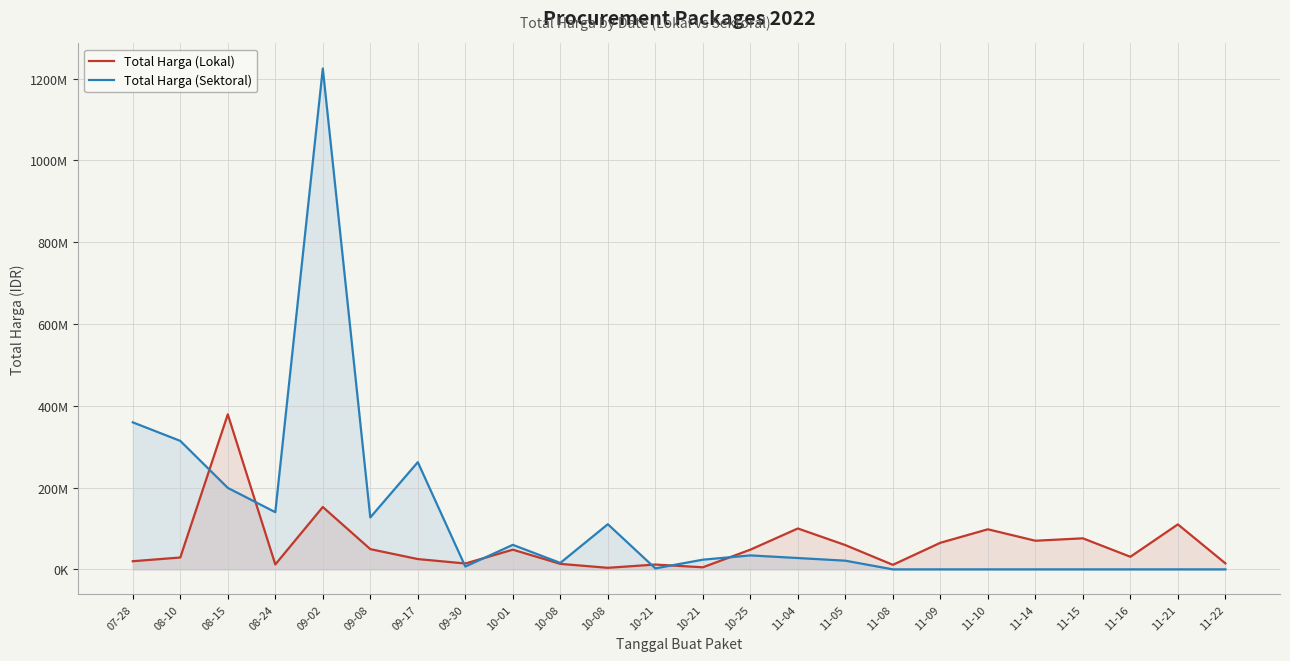

Read the Total Harga (Sektoral) value at 08-15, to the nearest 50.

199200000